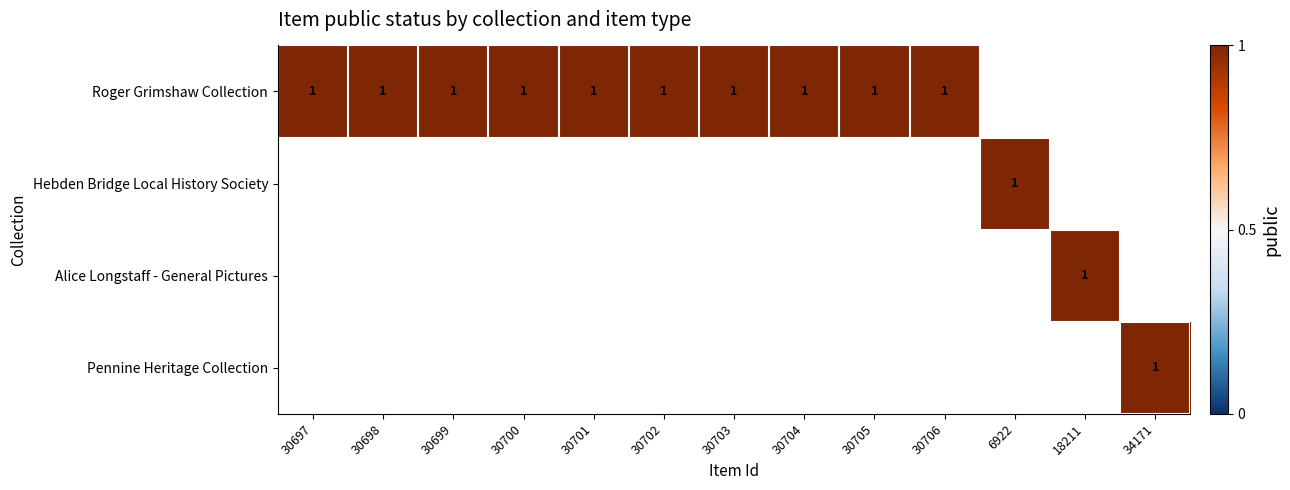

Which category has the highest value across all series?

30697